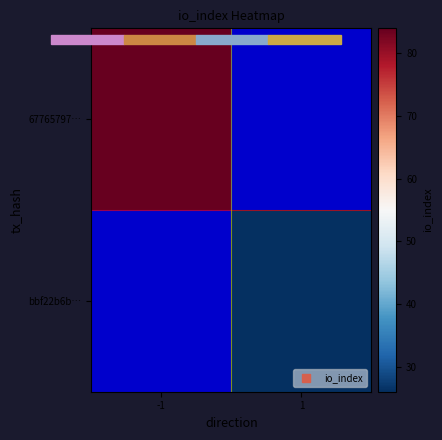

True or false: 67765797… has a value of 110.7 at -1.

False